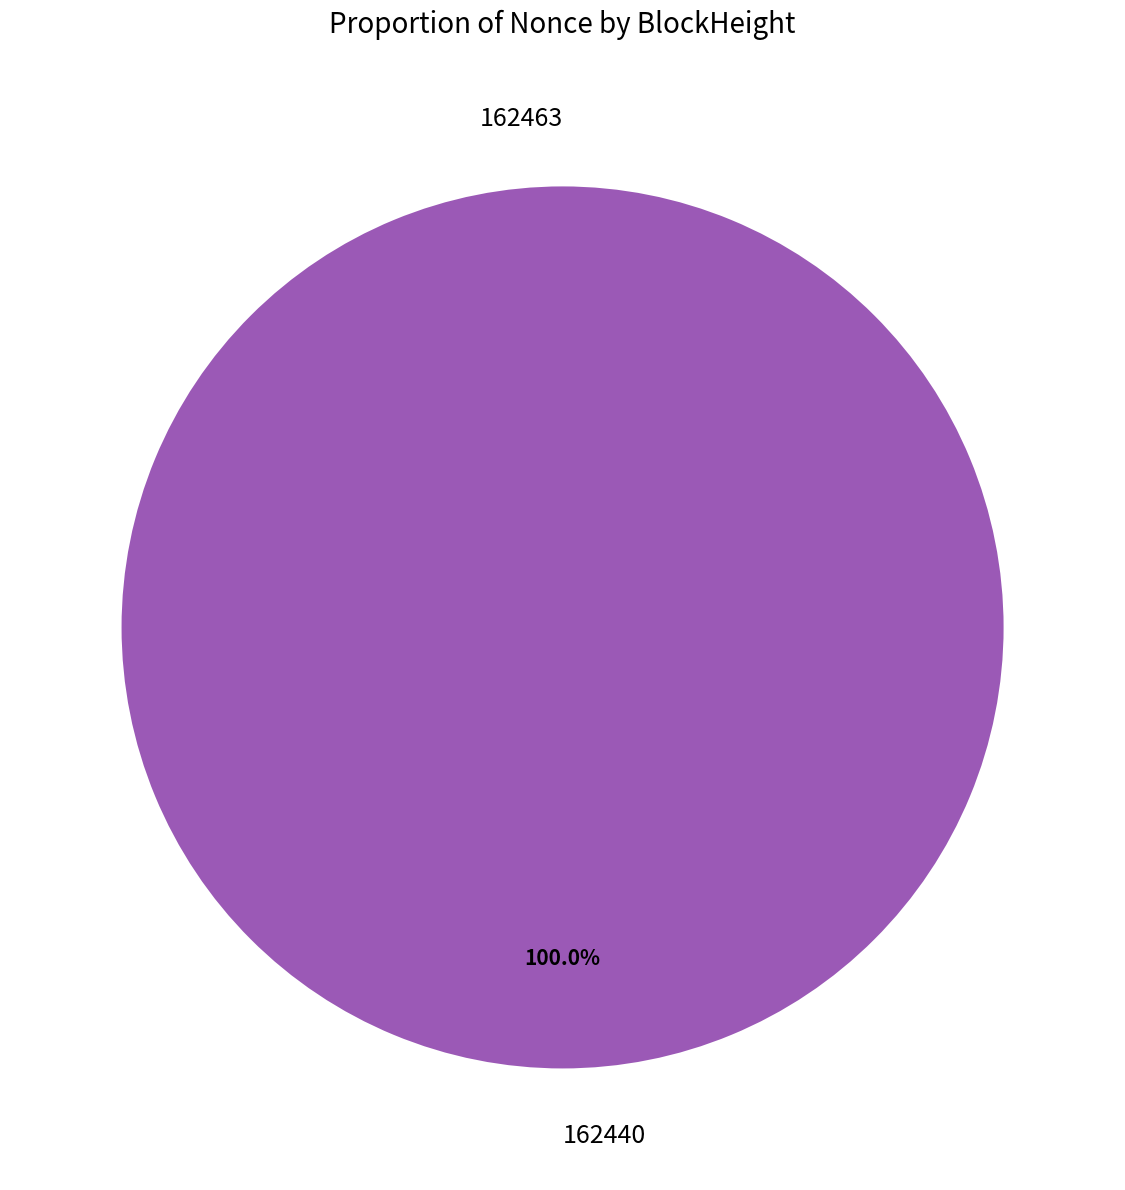

Which category has the biggest portion of the pie?

162440